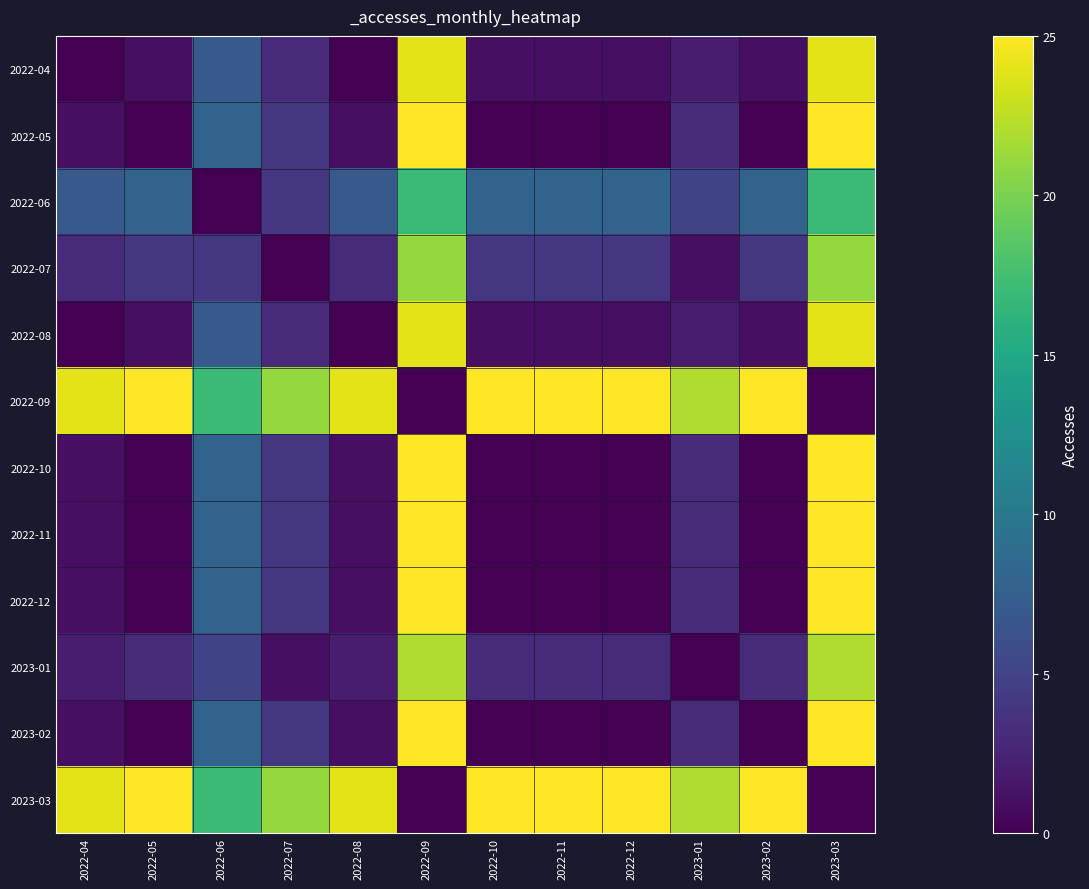

Reading right to left, extract all data points from this chart.

2022-04: 2023-03=24	2023-02=1	2023-01=2	2022-12=1	2022-11=1	2022-10=1	2022-09=24	2022-08=0	2022-07=3	2022-06=7	2022-05=1	2022-04=0
2022-05: 2023-03=25	2023-02=0	2023-01=3	2022-12=0	2022-11=0	2022-10=0	2022-09=25	2022-08=1	2022-07=4	2022-06=8	2022-05=0	2022-04=1
2022-06: 2023-03=17	2023-02=8	2023-01=5	2022-12=8	2022-11=8	2022-10=8	2022-09=17	2022-08=7	2022-07=4	2022-06=0	2022-05=8	2022-04=7
2022-07: 2023-03=21	2023-02=4	2023-01=1	2022-12=4	2022-11=4	2022-10=4	2022-09=21	2022-08=3	2022-07=0	2022-06=4	2022-05=4	2022-04=3
2022-08: 2023-03=24	2023-02=1	2023-01=2	2022-12=1	2022-11=1	2022-10=1	2022-09=24	2022-08=0	2022-07=3	2022-06=7	2022-05=1	2022-04=0
2022-09: 2023-03=0	2023-02=25	2023-01=22	2022-12=25	2022-11=25	2022-10=25	2022-09=0	2022-08=24	2022-07=21	2022-06=17	2022-05=25	2022-04=24
2022-10: 2023-03=25	2023-02=0	2023-01=3	2022-12=0	2022-11=0	2022-10=0	2022-09=25	2022-08=1	2022-07=4	2022-06=8	2022-05=0	2022-04=1
2022-11: 2023-03=25	2023-02=0	2023-01=3	2022-12=0	2022-11=0	2022-10=0	2022-09=25	2022-08=1	2022-07=4	2022-06=8	2022-05=0	2022-04=1
2022-12: 2023-03=25	2023-02=0	2023-01=3	2022-12=0	2022-11=0	2022-10=0	2022-09=25	2022-08=1	2022-07=4	2022-06=8	2022-05=0	2022-04=1
2023-01: 2023-03=22	2023-02=3	2023-01=0	2022-12=3	2022-11=3	2022-10=3	2022-09=22	2022-08=2	2022-07=1	2022-06=5	2022-05=3	2022-04=2
2023-02: 2023-03=25	2023-02=0	2023-01=3	2022-12=0	2022-11=0	2022-10=0	2022-09=25	2022-08=1	2022-07=4	2022-06=8	2022-05=0	2022-04=1
2023-03: 2023-03=0	2023-02=25	2023-01=22	2022-12=25	2022-11=25	2022-10=25	2022-09=0	2022-08=24	2022-07=21	2022-06=17	2022-05=25	2022-04=24